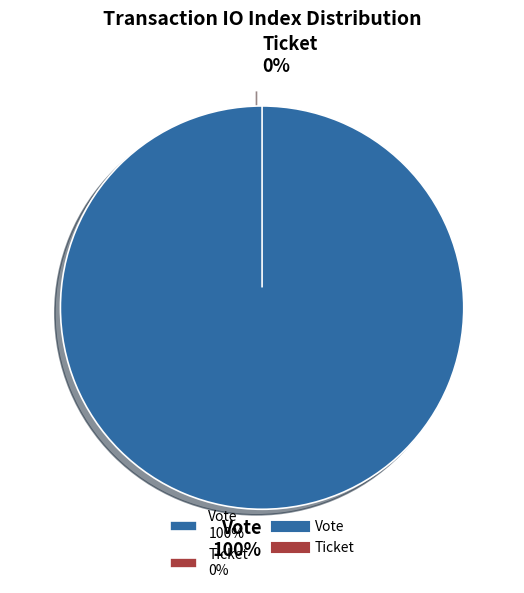

What is the majority slice?

Vote